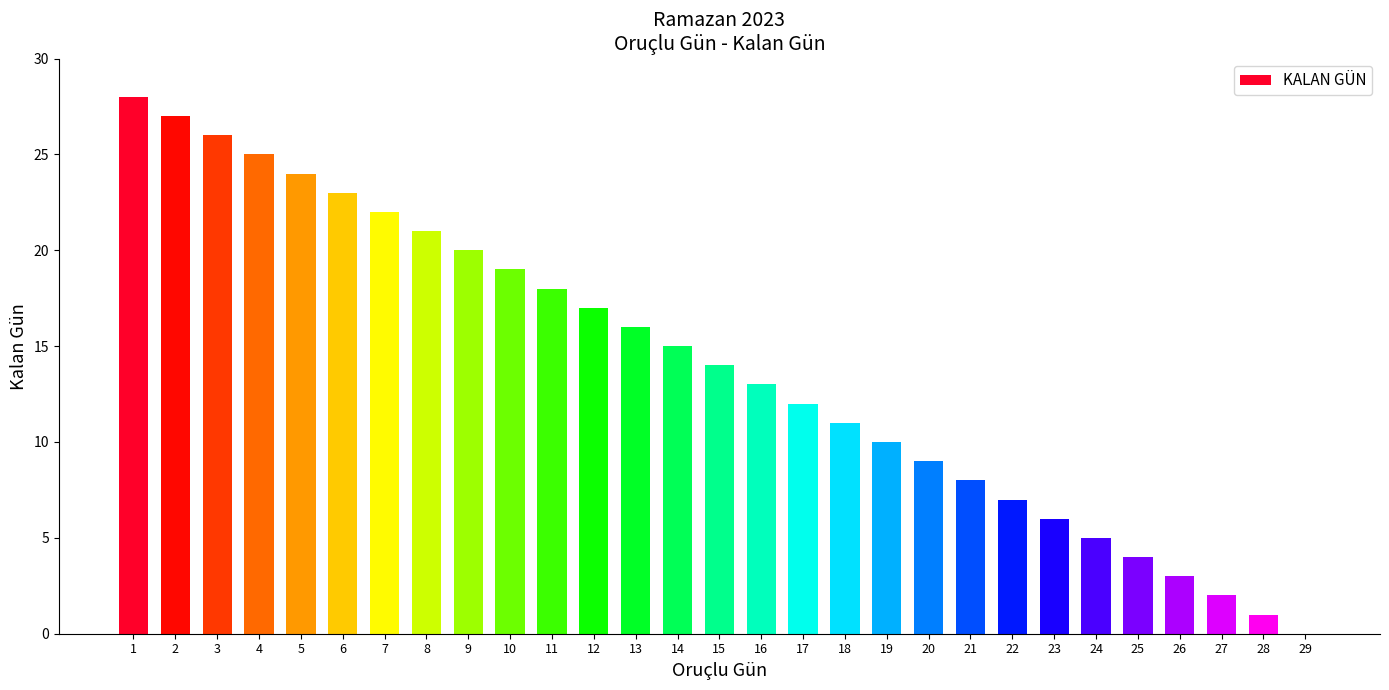

What is the approximate value at 3?

26